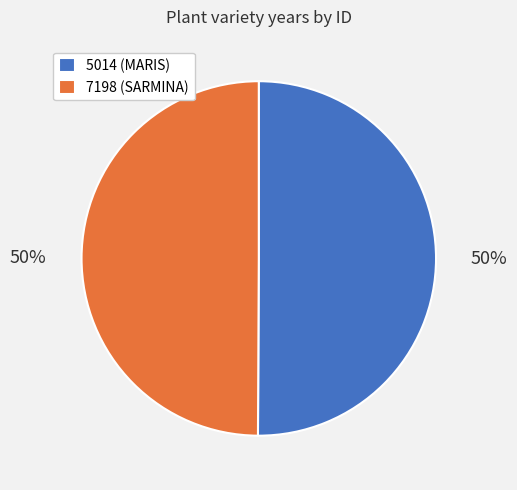

Approximately how many times larger is the value at 7198 (SARMINA) compared to 5014 (MARIS)?

1.0